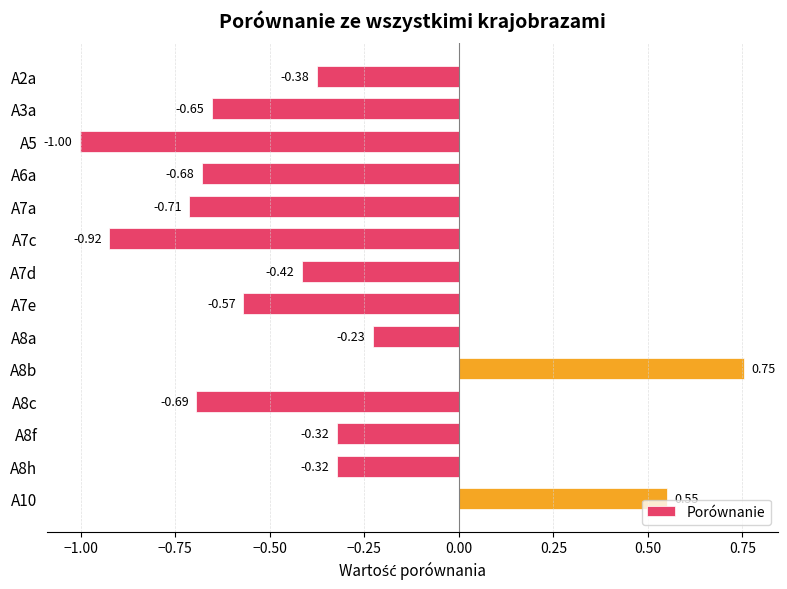

Between A8f and A5, which is larger?

A8f